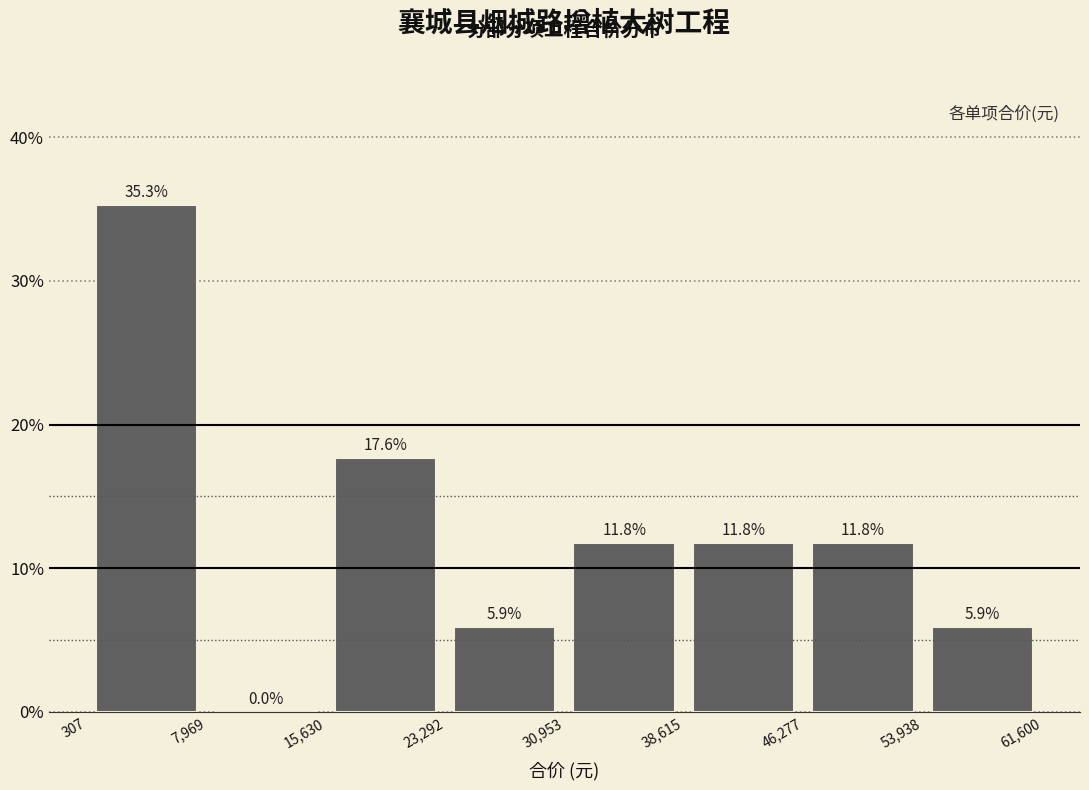

Reading left to right, transcribe this chart: for each bar, give the range it covers on the x-axis and its height.

307 to 7,969: 35.3
7,969 to 15,630: 0.0
15,630 to 23,292: 17.6
23,292 to 30,953: 5.9
30,953 to 38,615: 11.8
38,615 to 46,277: 11.8
46,277 to 53,938: 11.8
53,938 to 61,600: 5.9